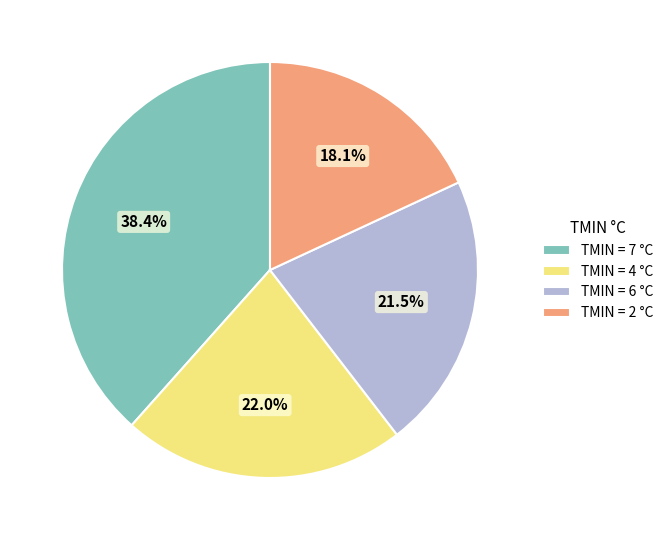

Does any single category account for the majority?

No